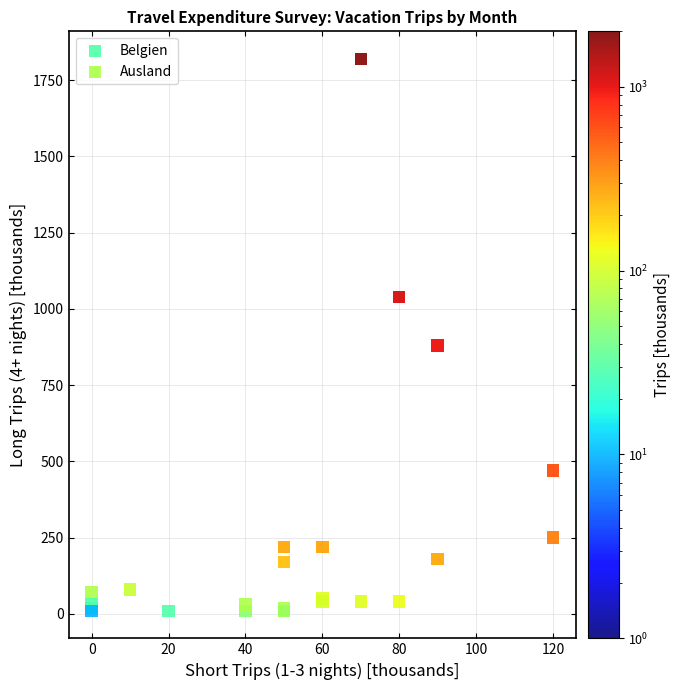

Which series has the largest Y range (max minus min)?

Ausland